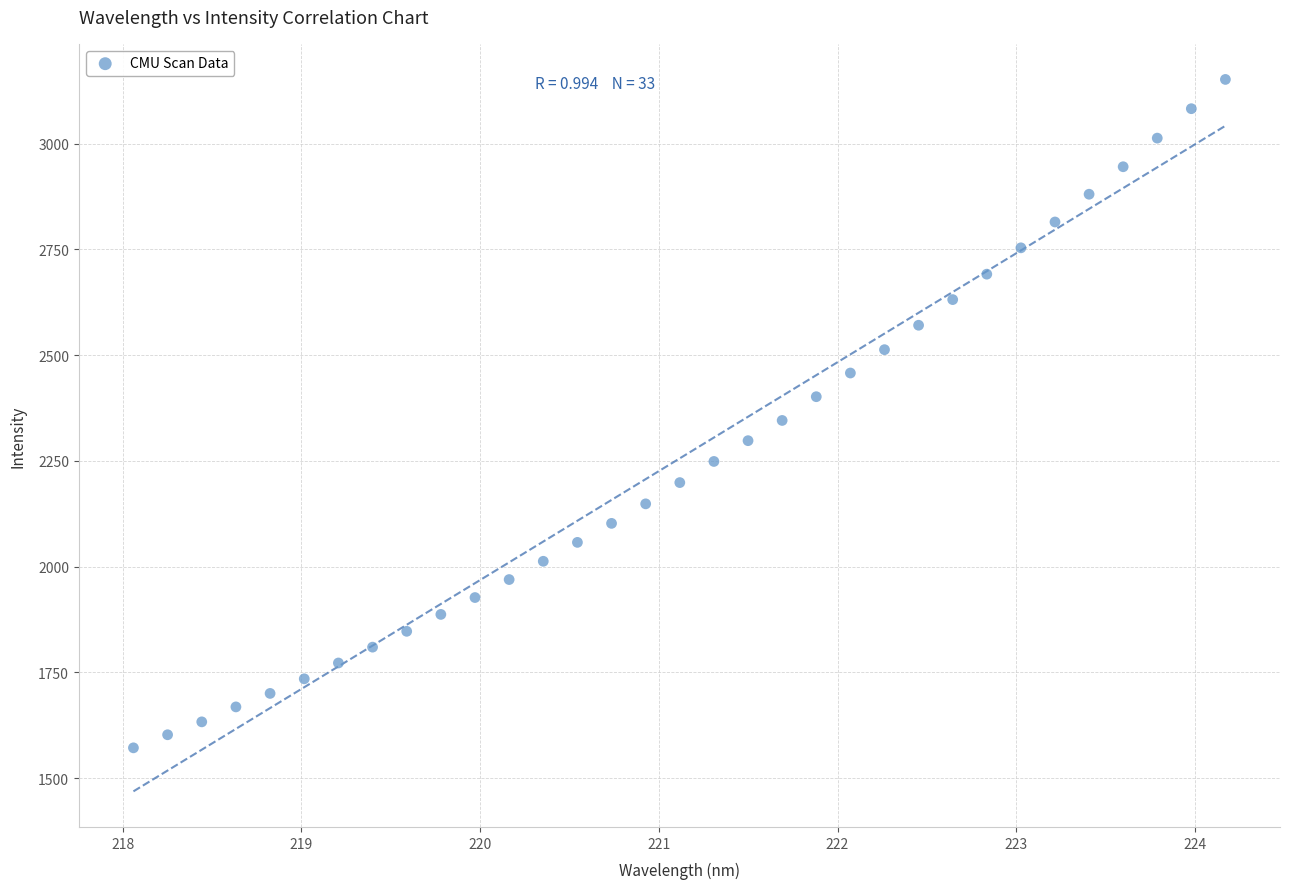

What is the range of Y values (max minus min)?

1579.8